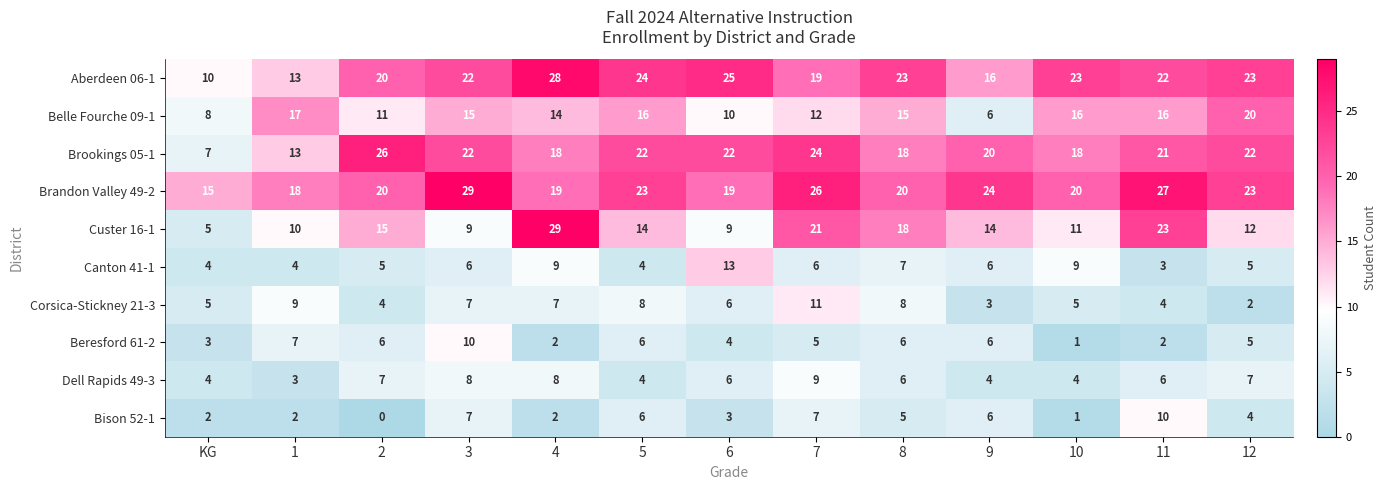

The value of Dell Rapids 49-3 at 11 is 6. True or false?

True